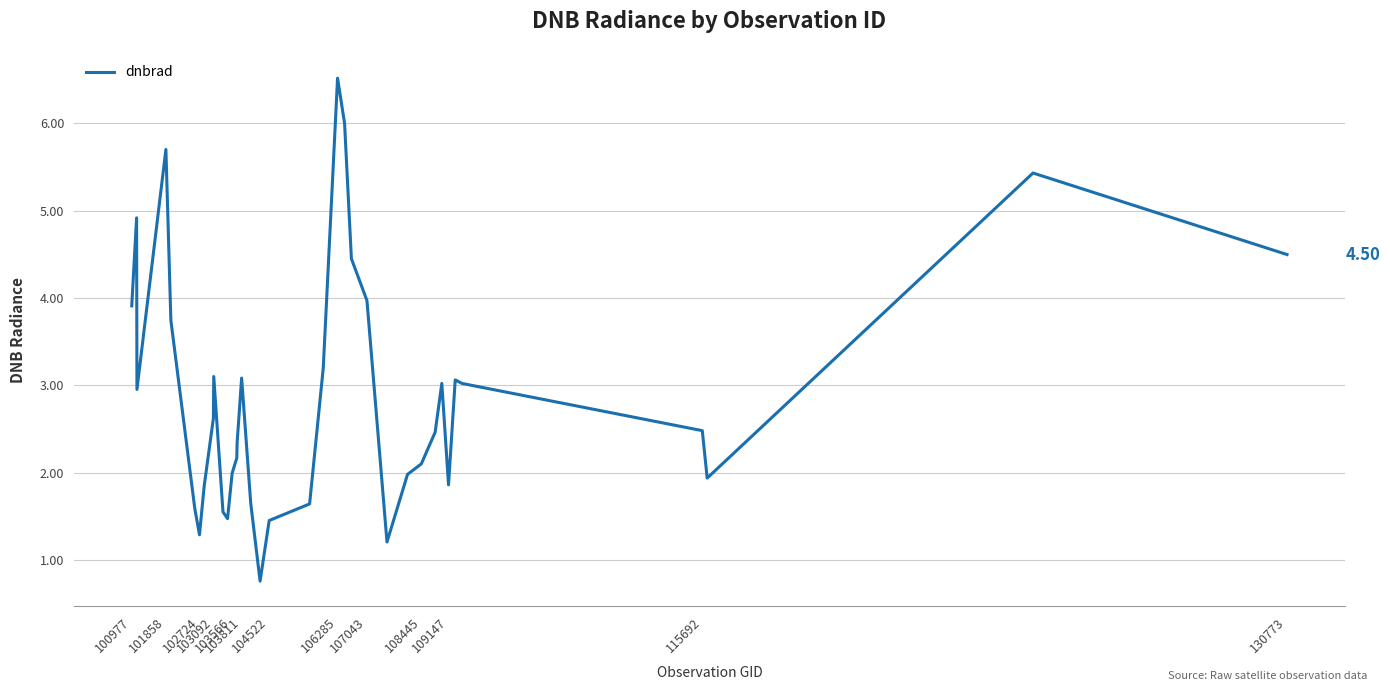

What is the difference between the maximum and minimum values?

5.8